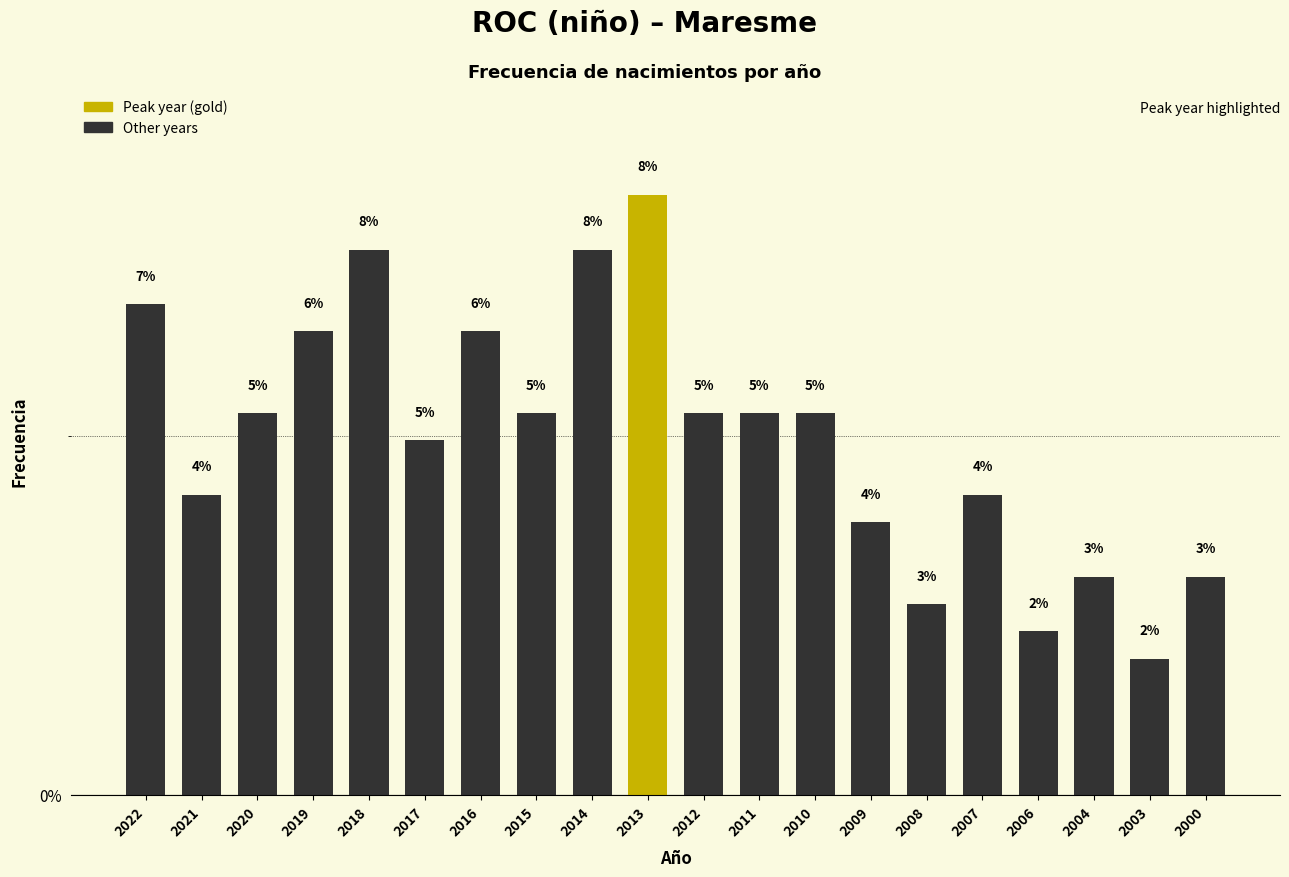

How many bars are there in total?

20